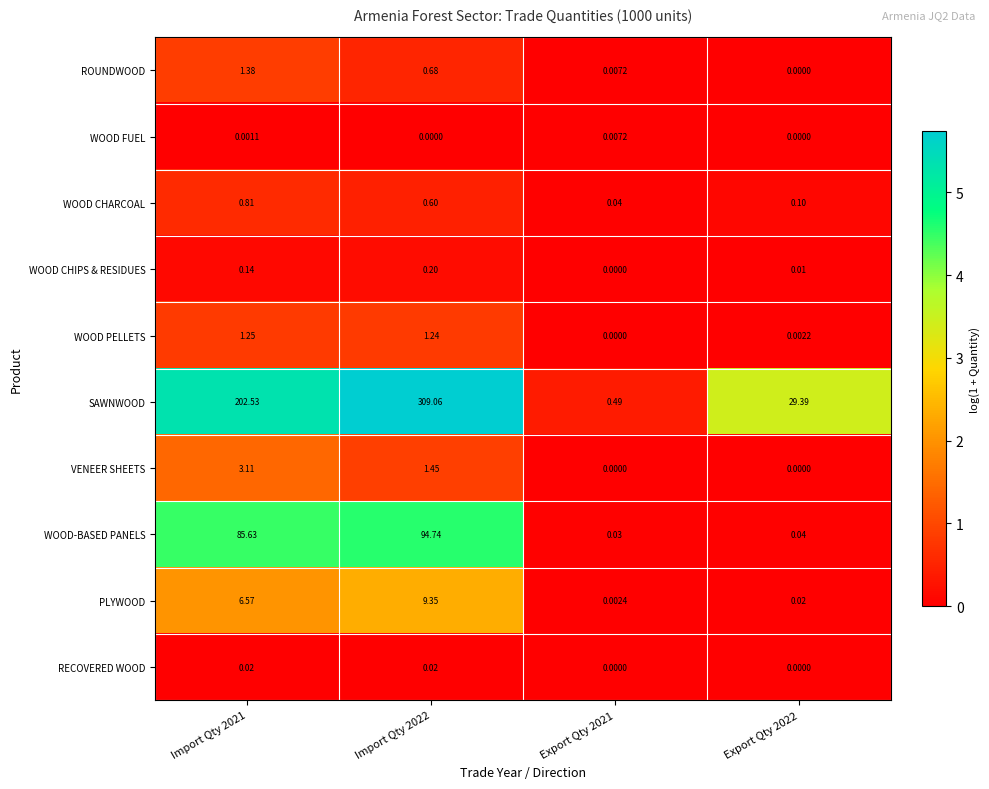

Rank the series by their maximum value, from highest to lowest.

SAWNWOOD, WOOD-BASED PANELS, PLYWOOD, VENEER SHEETS, ROUNDWOOD, WOOD PELLETS, WOOD CHARCOAL, WOOD CHIPS & RESIDUES, RECOVERED WOOD, WOOD FUEL